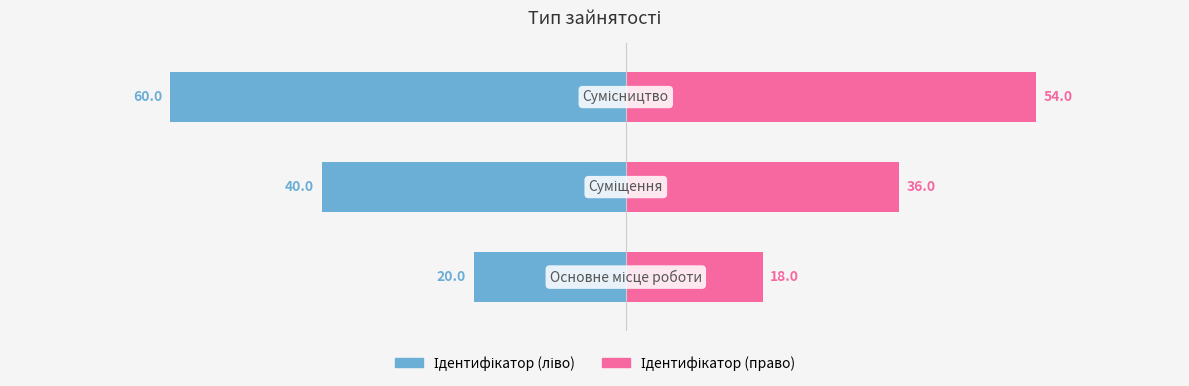

Reading left to right, transcribe all the data shown in this chart.

Ідентифікатор (ліво): -20	-40	-60
Ідентифікатор (право): 18	36	54